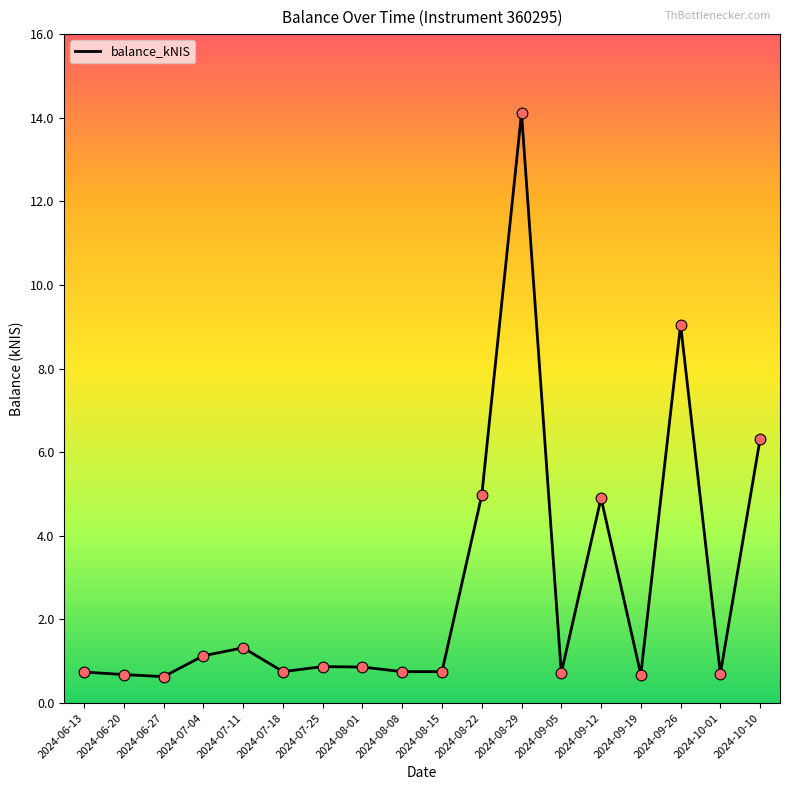

What is the change in value from 2024-06-27 to 2024-10-01?

+0.1